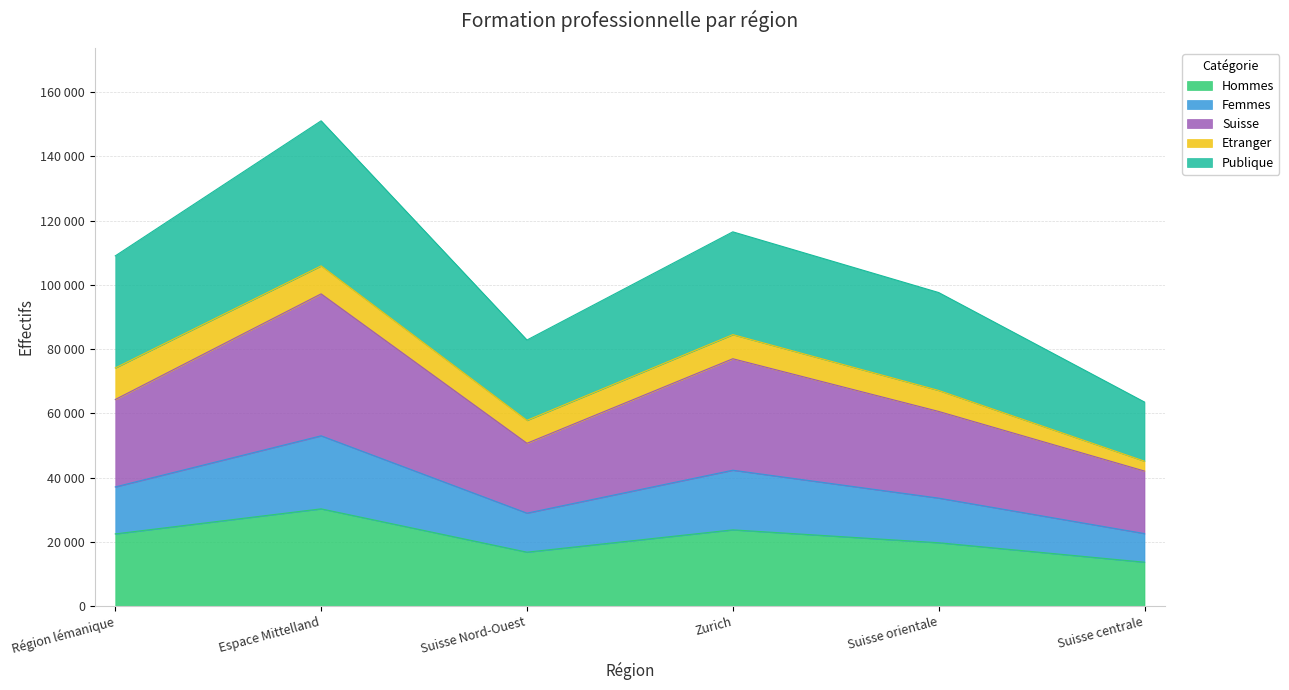

Is it true that Hommes equals 36951 at Zurich?

False